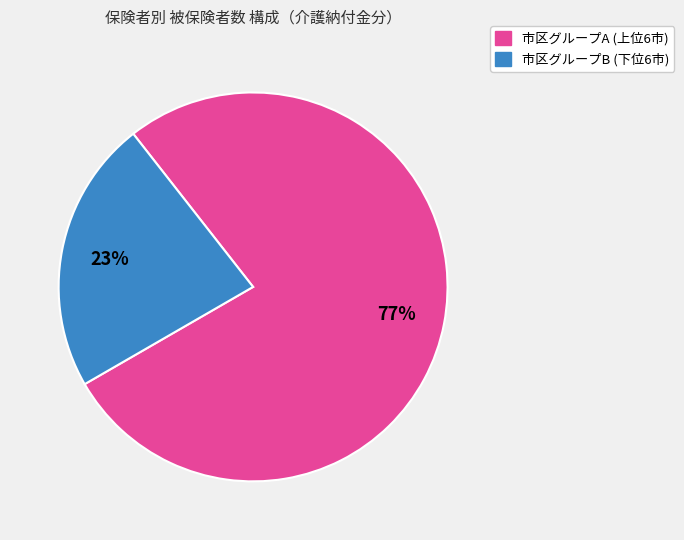

To the nearest percent, what is the difference between the largest and smallest slice percentages?

54%